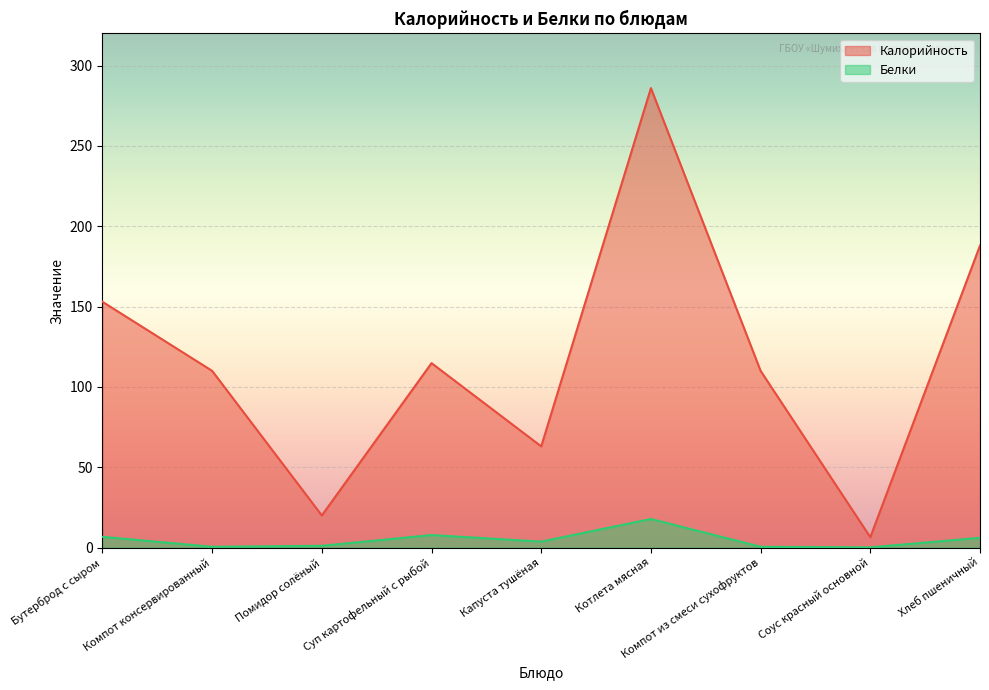

The Калорийность series shows 210.1 at Бутерброд с сыром. True or false?

False